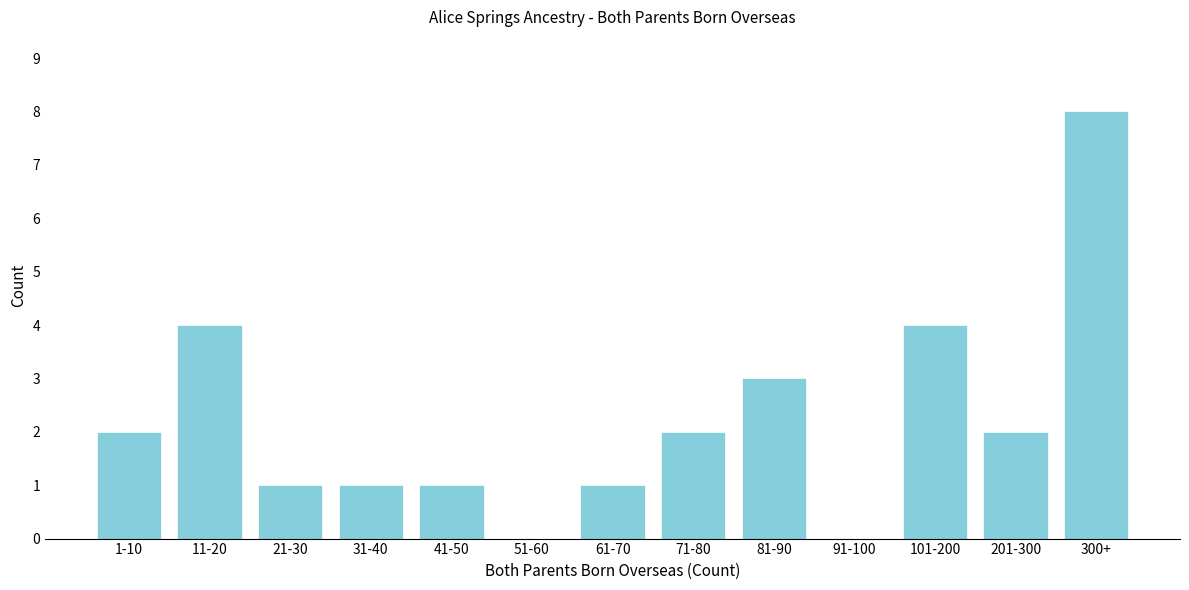

Reading left to right, what are all the values shown in this chart?

1-10=2	11-20=4	21-30=1	31-40=1	41-50=1	51-60=0	61-70=1	71-80=2	81-90=3	91-100=0	101-200=4	201-300=2	300+=8